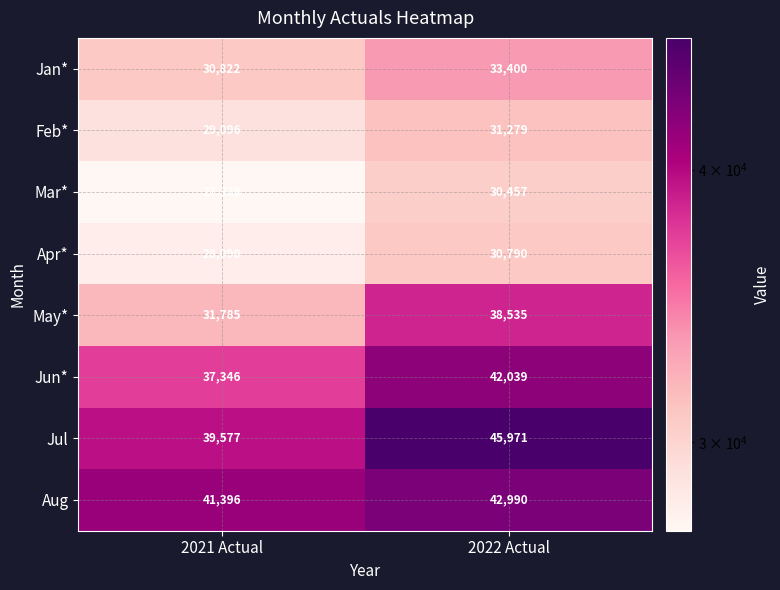

Rank the series at 2021 Actual from lowest to highest value.

Mar*, Apr*, Feb*, Jan*, May*, Jun*, Jul, Aug